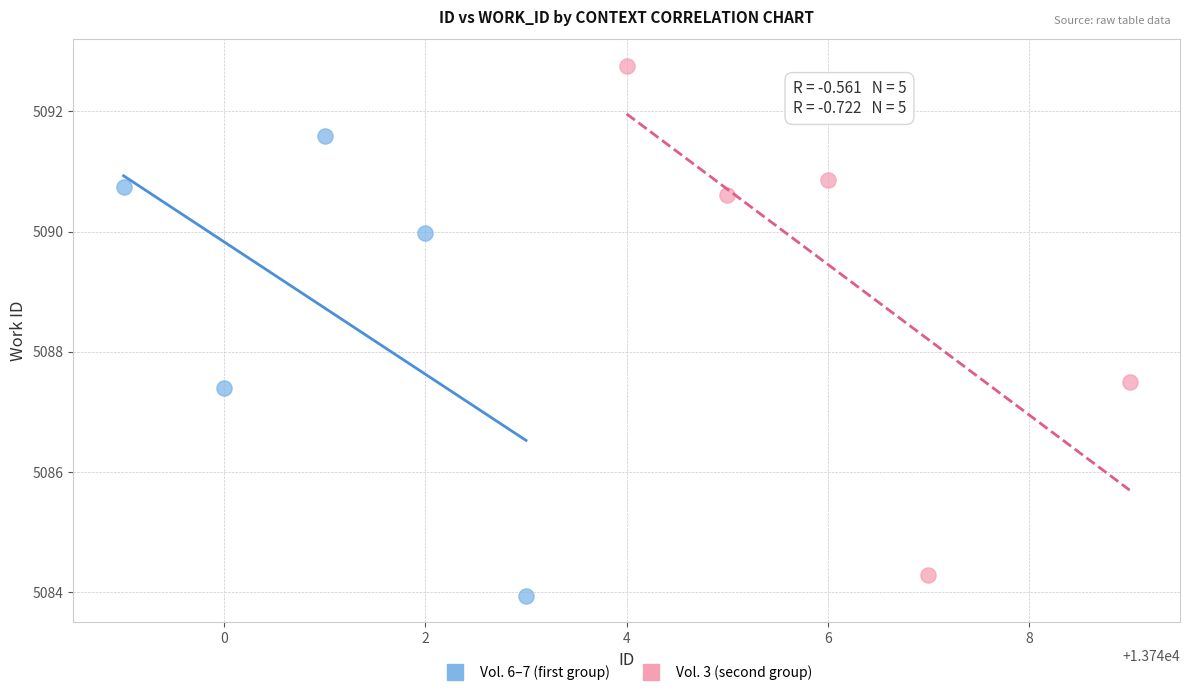

Which series reaches the maximum Y coordinate?

Vol. 3 (second group)